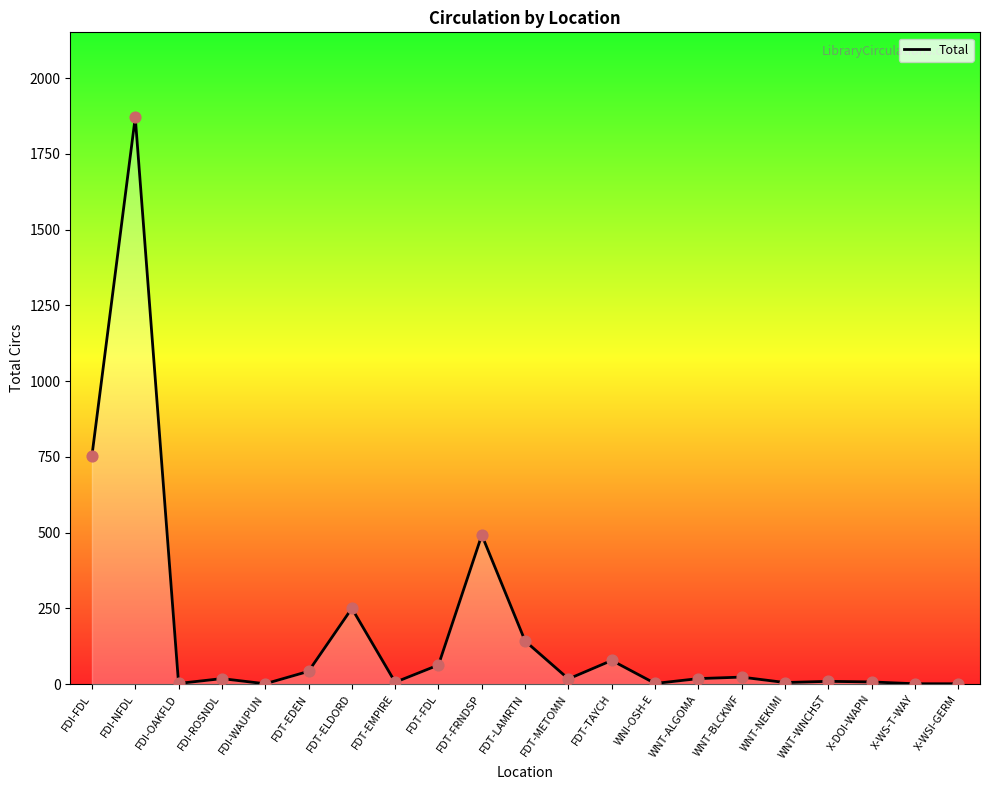

Approximately how many times larger is the value at X-WS-T-WAY compared to WNI-OSH-E?

0.5